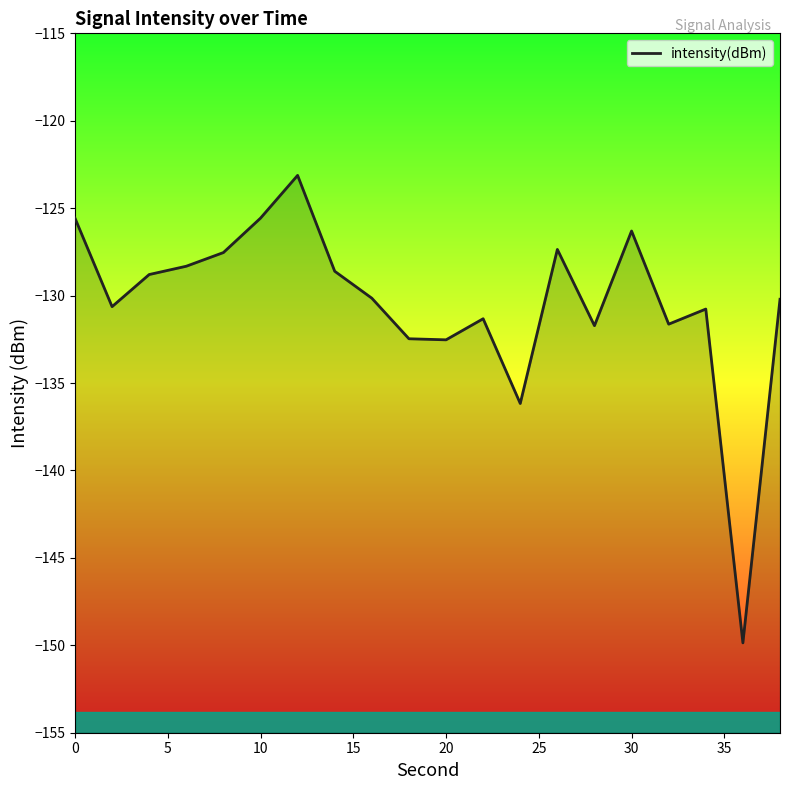

What is the greatest value displayed?

-123.1